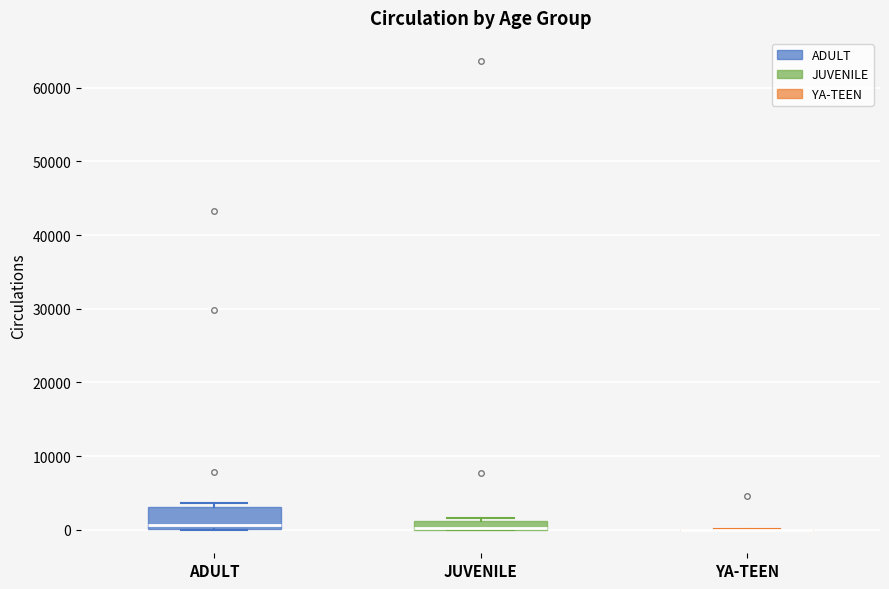

Where is the lower edge of the box for JUVENILE on the y-axis? The values are not printed on the chart, so give them approximately, as read against the axis.

0